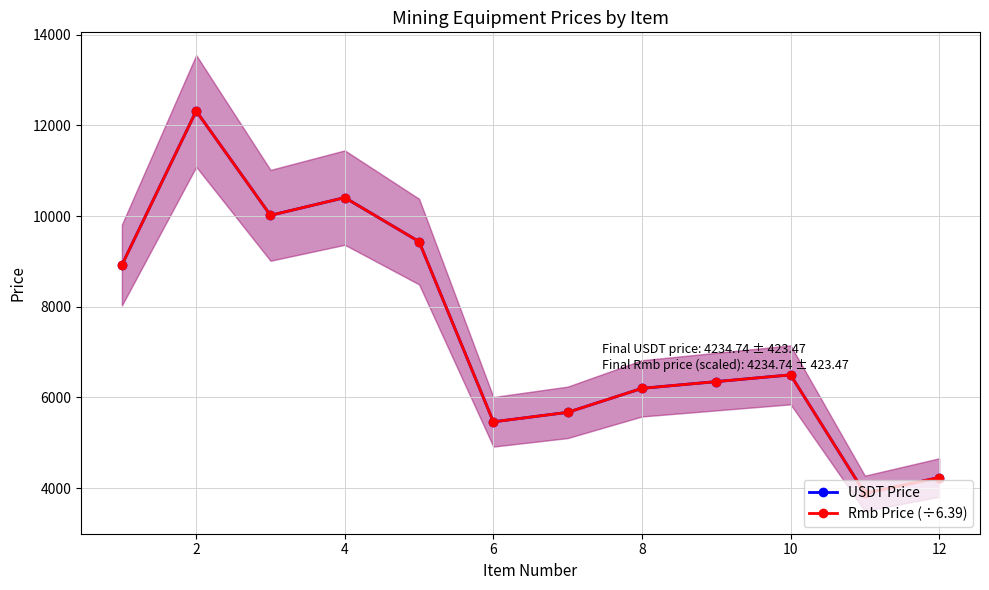

Where is the first local maximum for USDT Price?

2